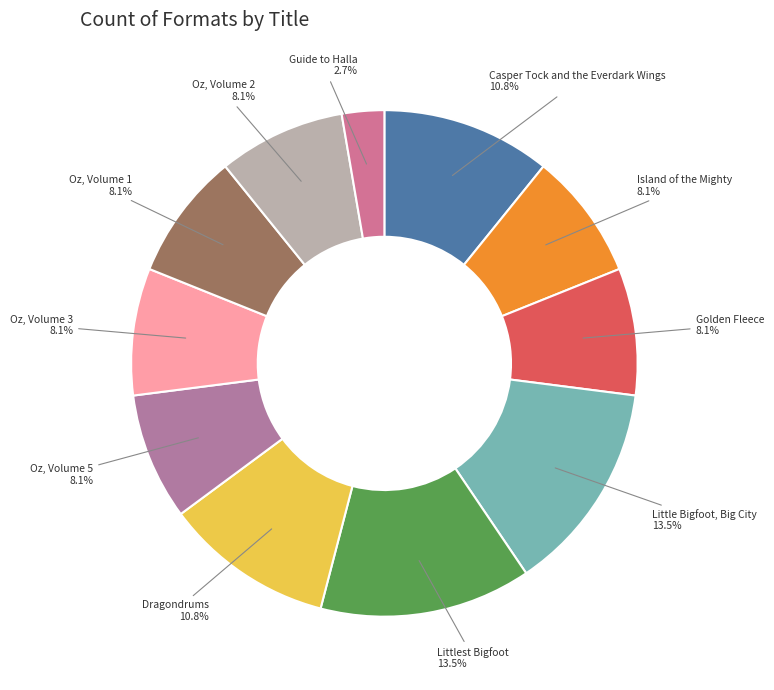

To the nearest percent, what is the difference between the Casper Tock and the Everdark Wings and Guide to Halla slice percentages?

8%